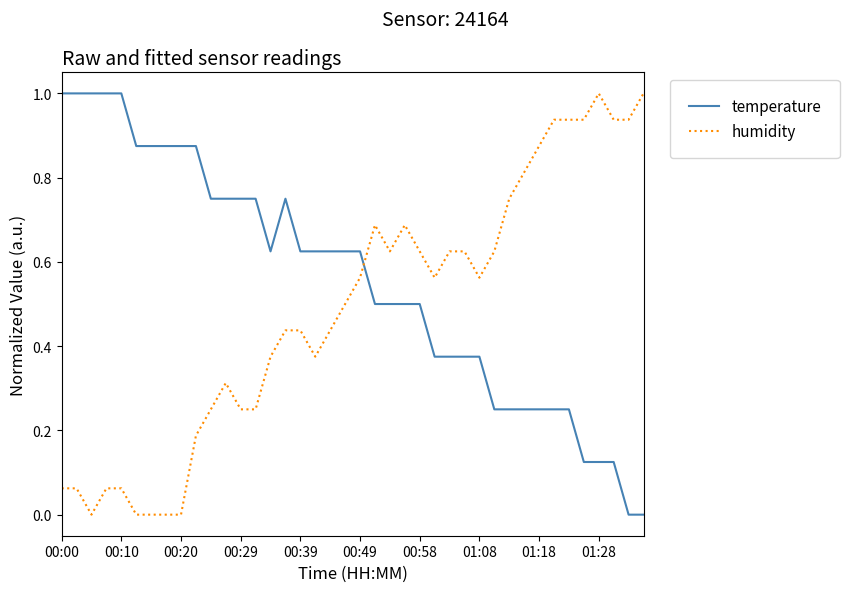

What is the difference between the maximum and minimum values in the temperature series?

1.0